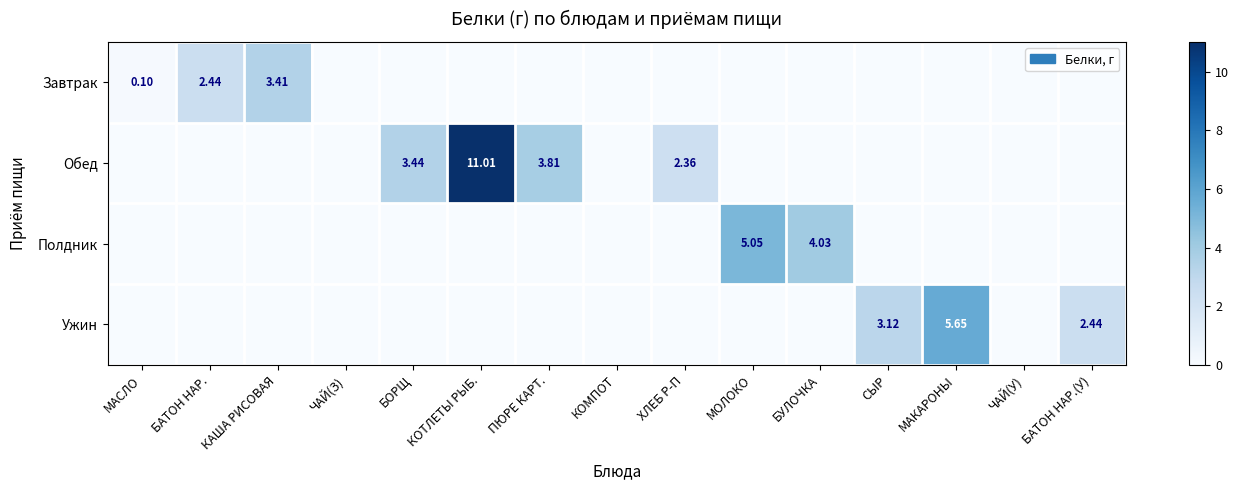

At which label is Обед closest to 5?

ПЮРЕ КАРТ.